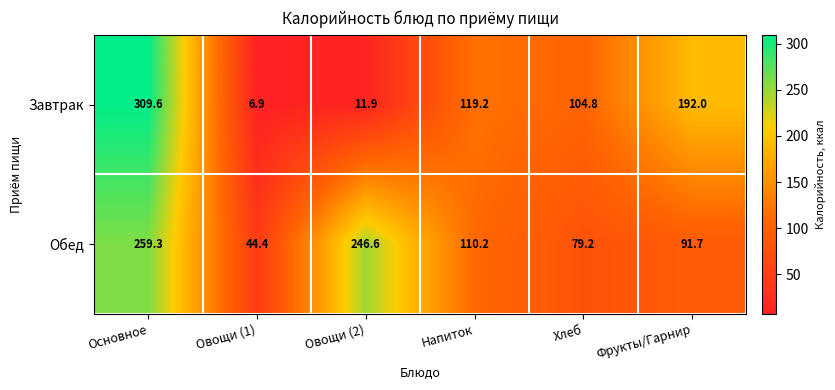

Count the number of categories in the chart.

6